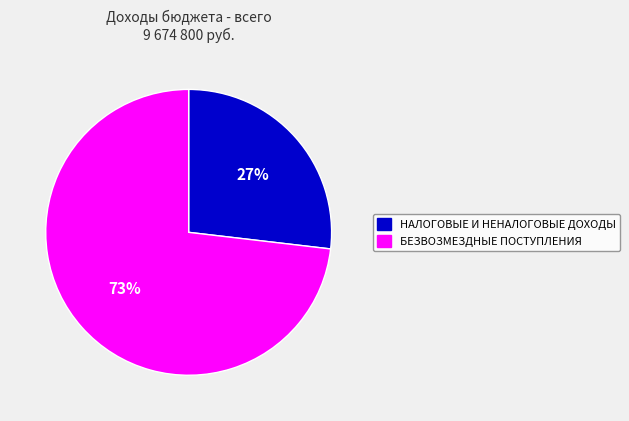

To the nearest percent, what portion does НАЛОГОВЫЕ И НЕНАЛОГОВЫЕ ДОХОДЫ represent?

27%